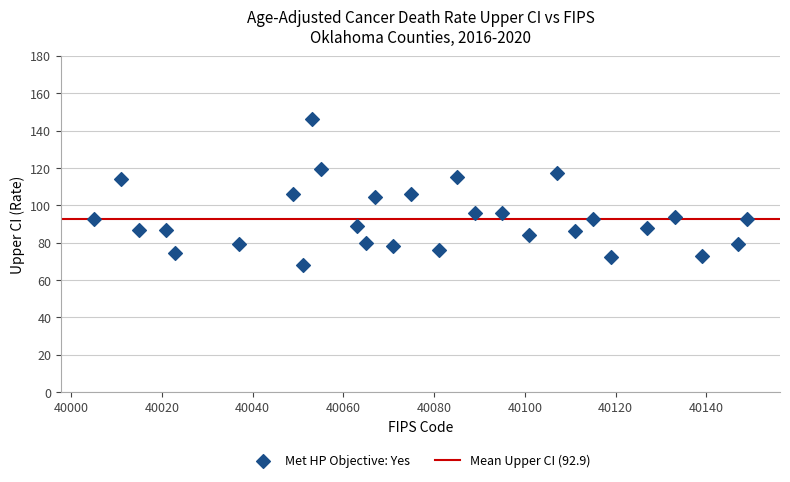

What is the range of X values (max minus min)?

144.0